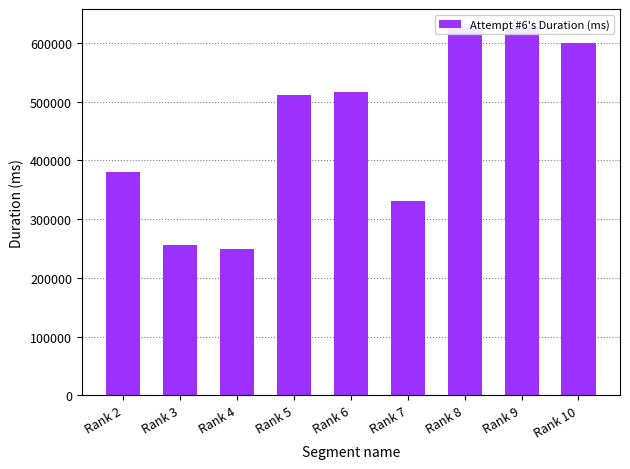

Count the number of categories in the chart.

9